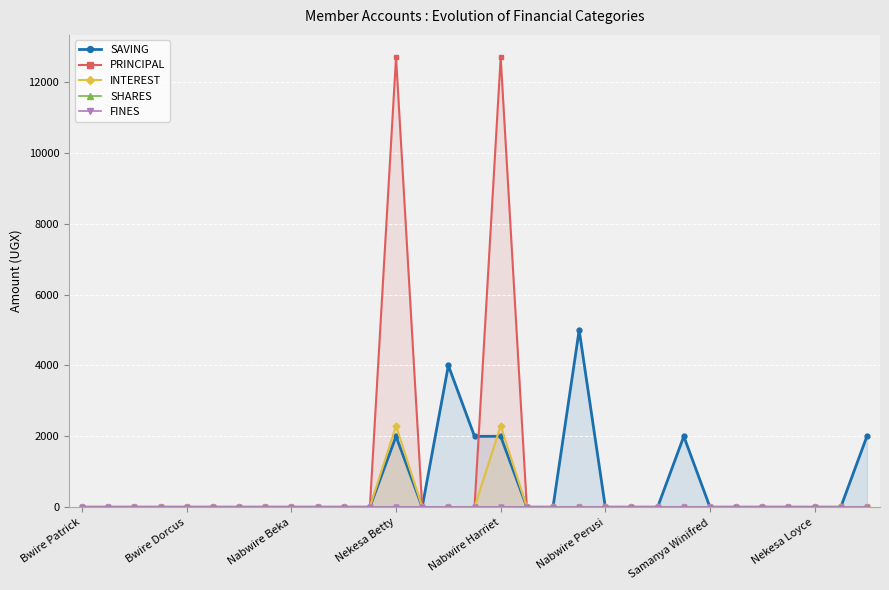

What is the label of the 16th point from the right?

15